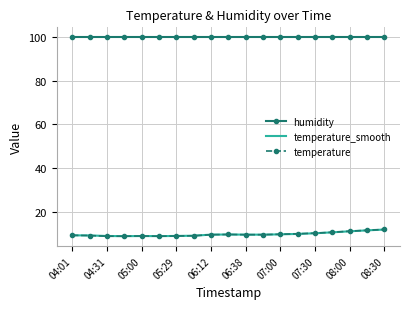

What is the minimum value shown in the chart?

8.7